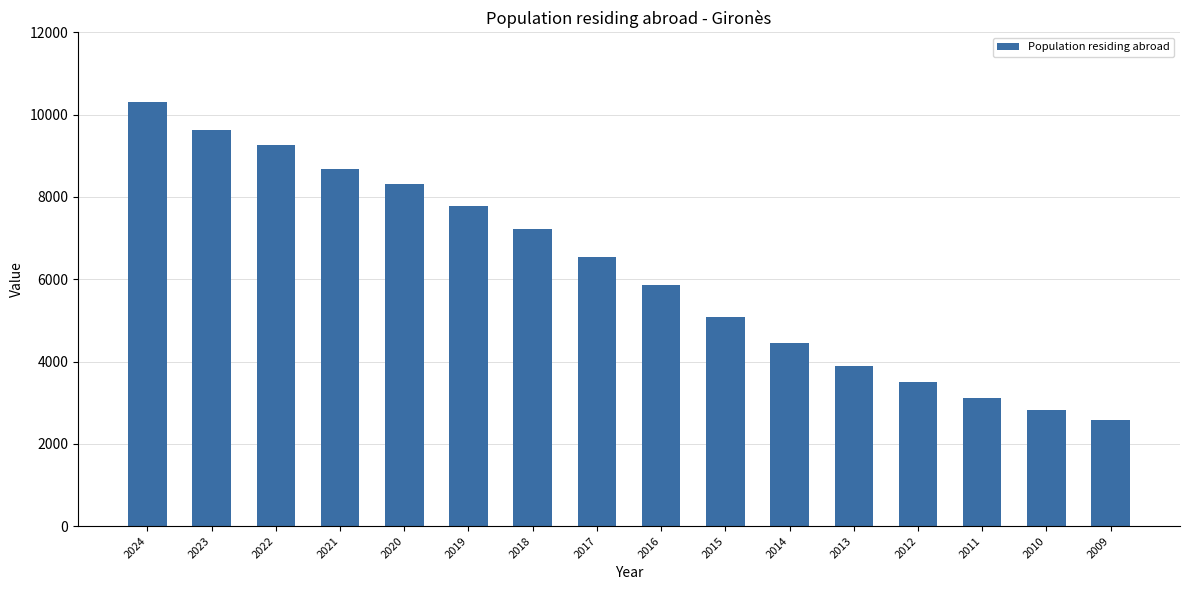

Reading right to left, extract all data points from this chart.

2574	2810	3116	3508	3901	4462	5087	5868	6534	7215	7771	8316	8688	9254	9635	10300